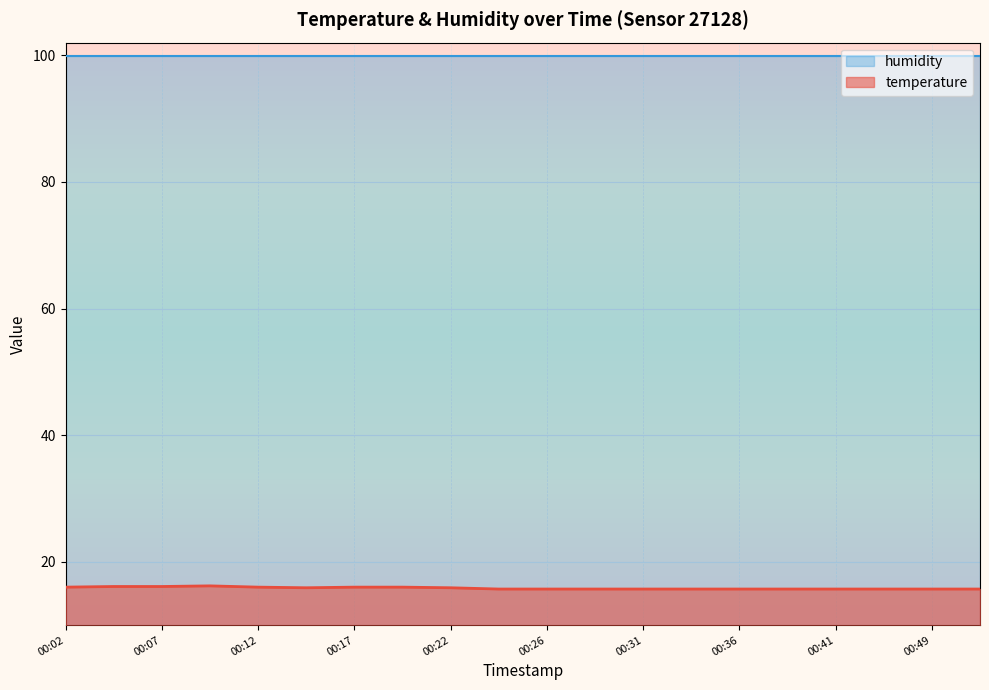

Where is the first local minimum?

00:14